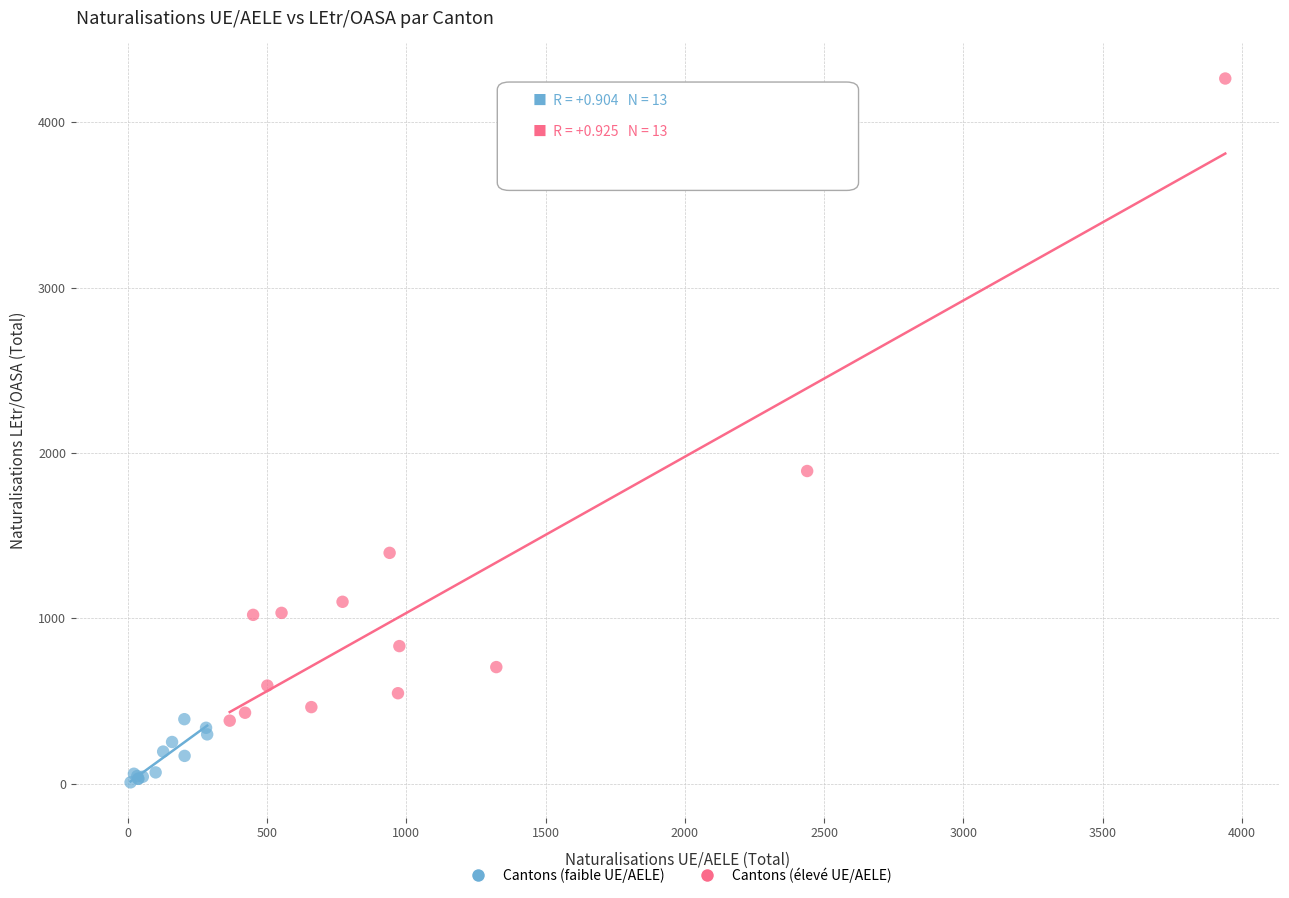

Which series contains the lowest Y value?

Cantons (faible UE/AELE)